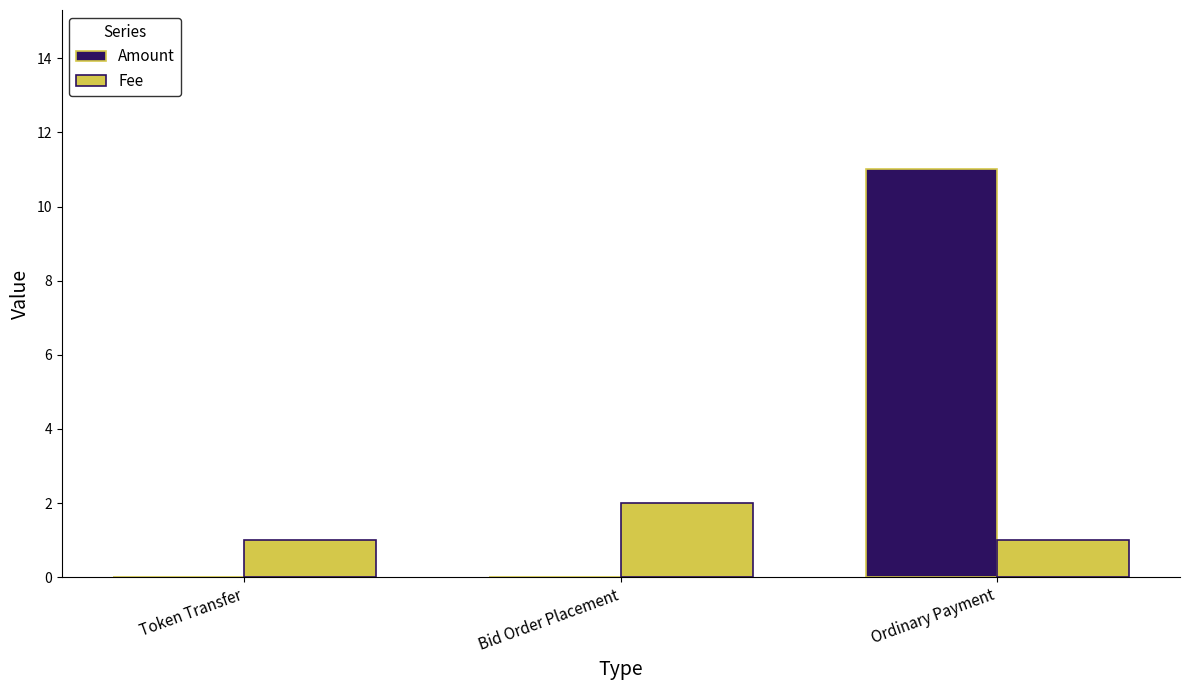

What is the sum of all Amount values?

11